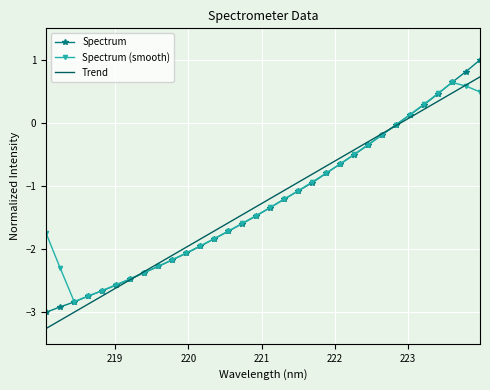

What is the minimum value for Trend?

-3.3